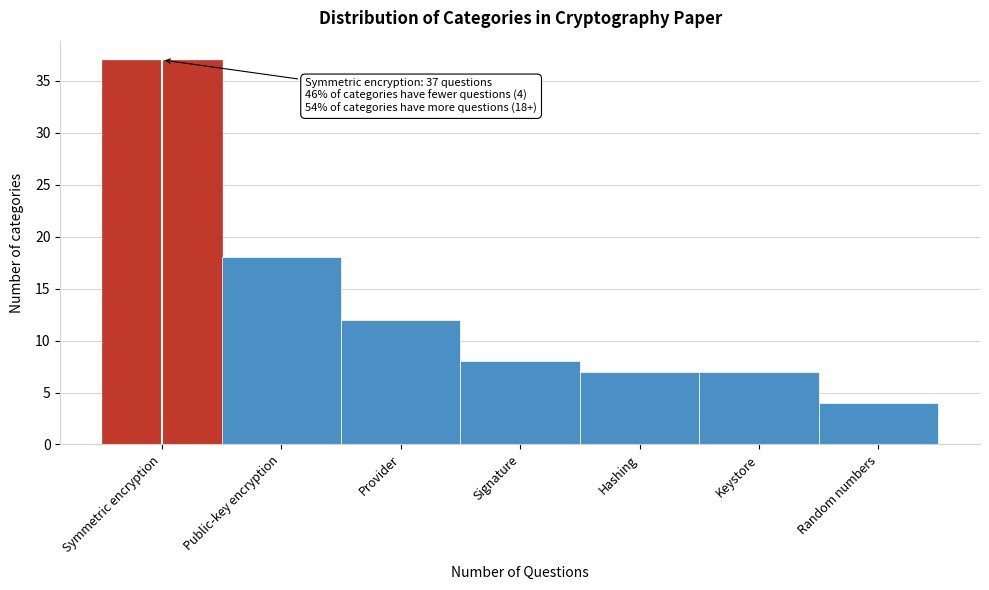

Reading left to right, what are all the values shown in this chart?

37	18	12	8	7	7	4